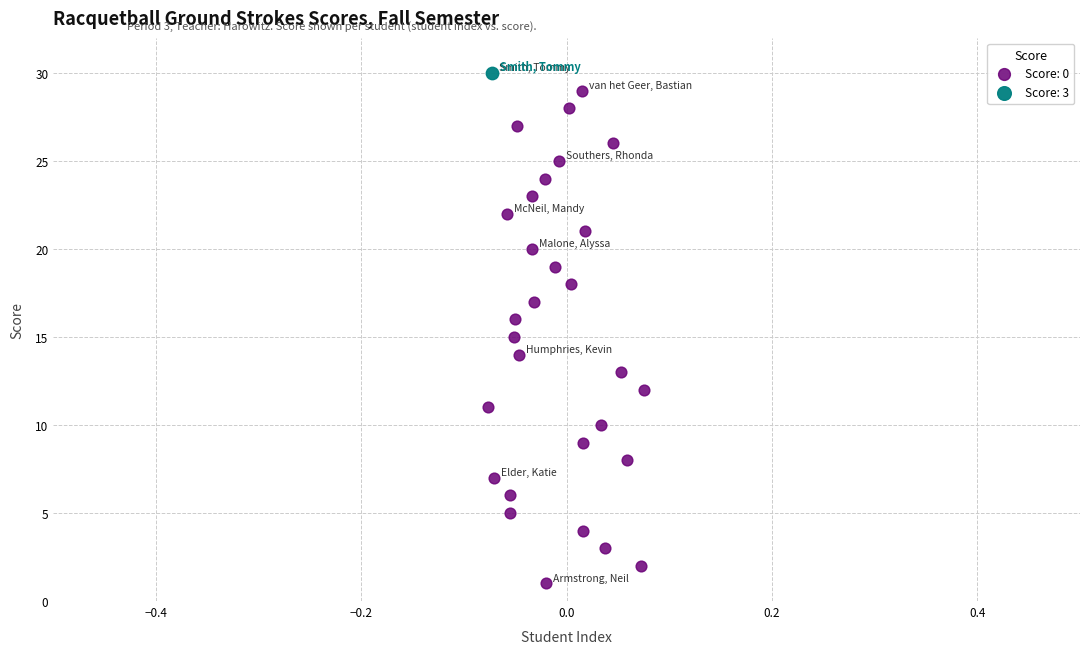

Which series contains the highest Y value?

Score: 3